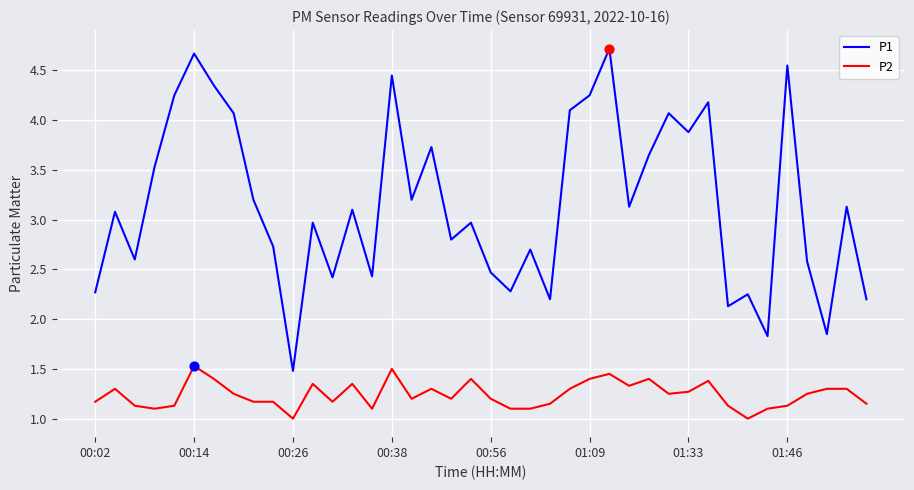

Which series has the largest total across all categories?

P1